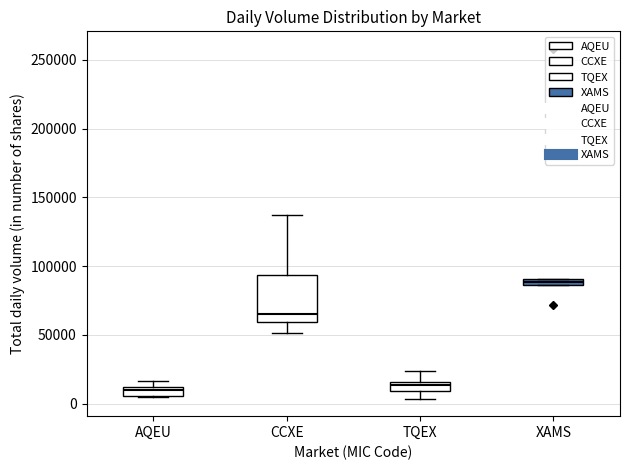

Comparing the boxes themselves (not the whiskers), which one is the tallest?

CCXE